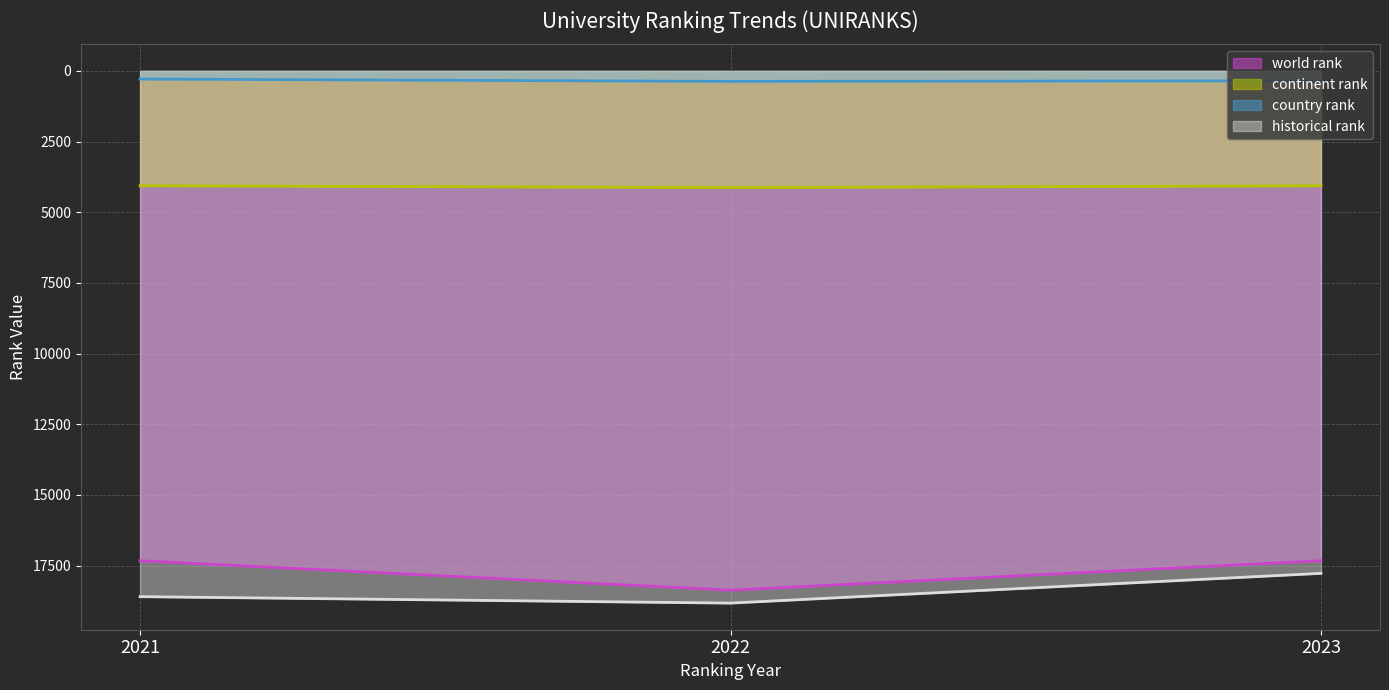

List the series in order of their peak value, lowest first.

country rank (line), continent rank (line), world rank (line), historical rank (line)